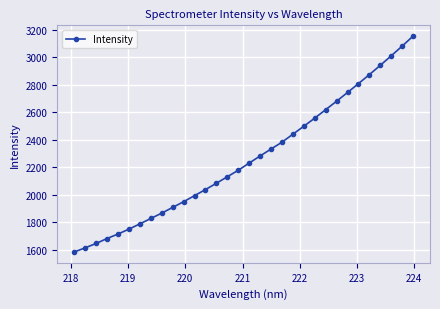

What is the sum of all values?

72422.2